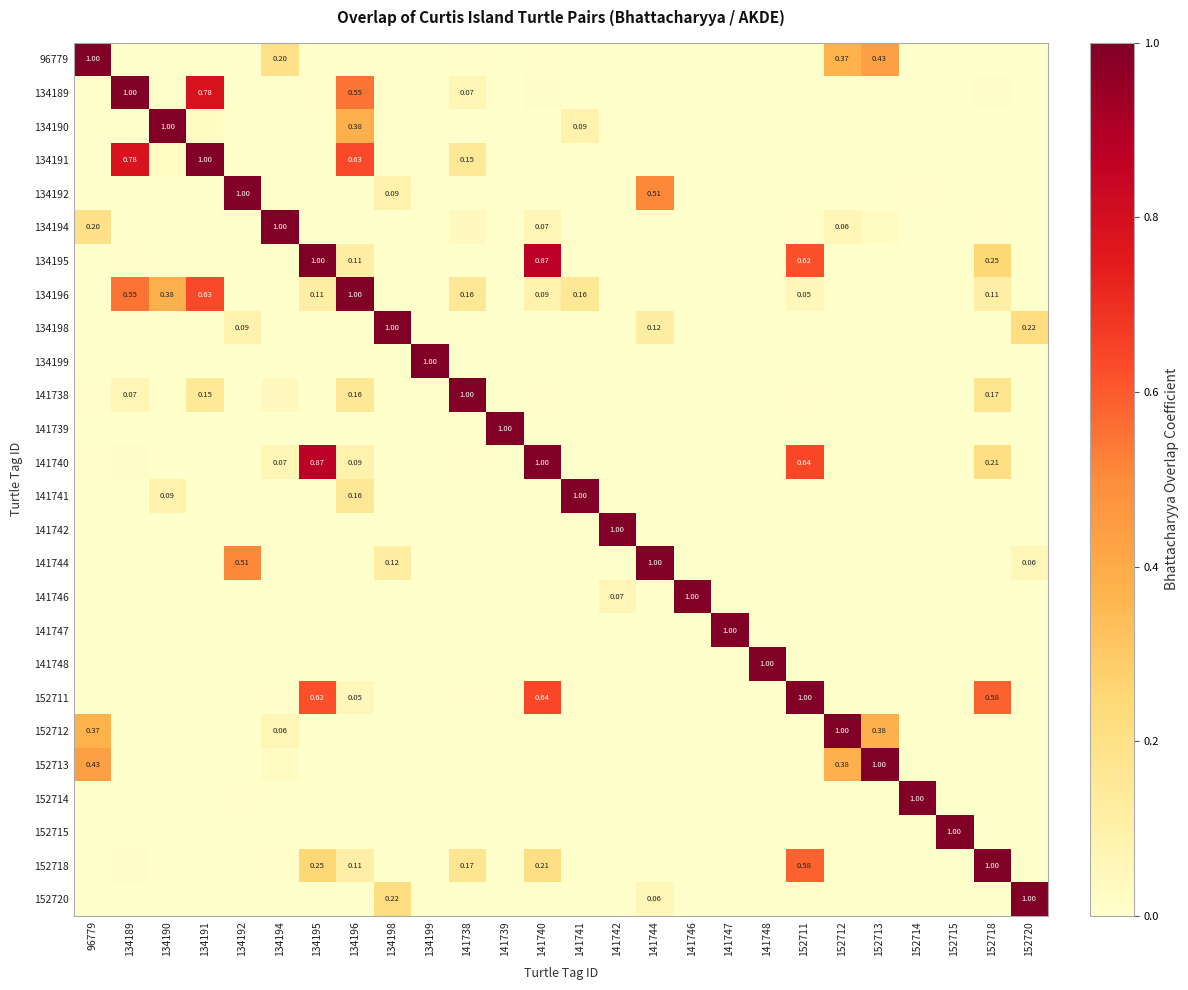

Where is 134191 nearest to the value 0?

96779